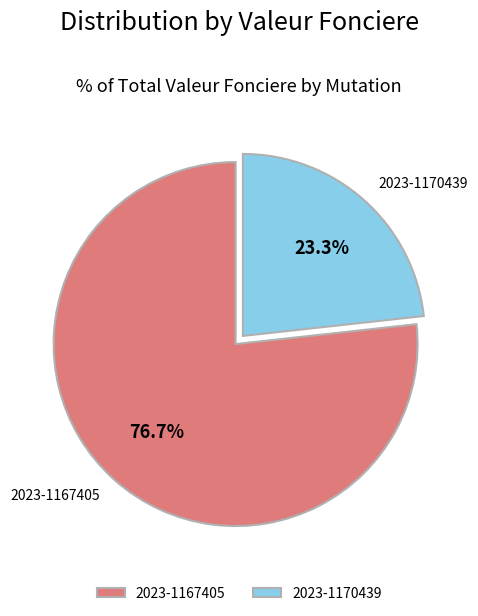

Rank the categories by value from highest to lowest.

2023-1167405, 2023-1170439